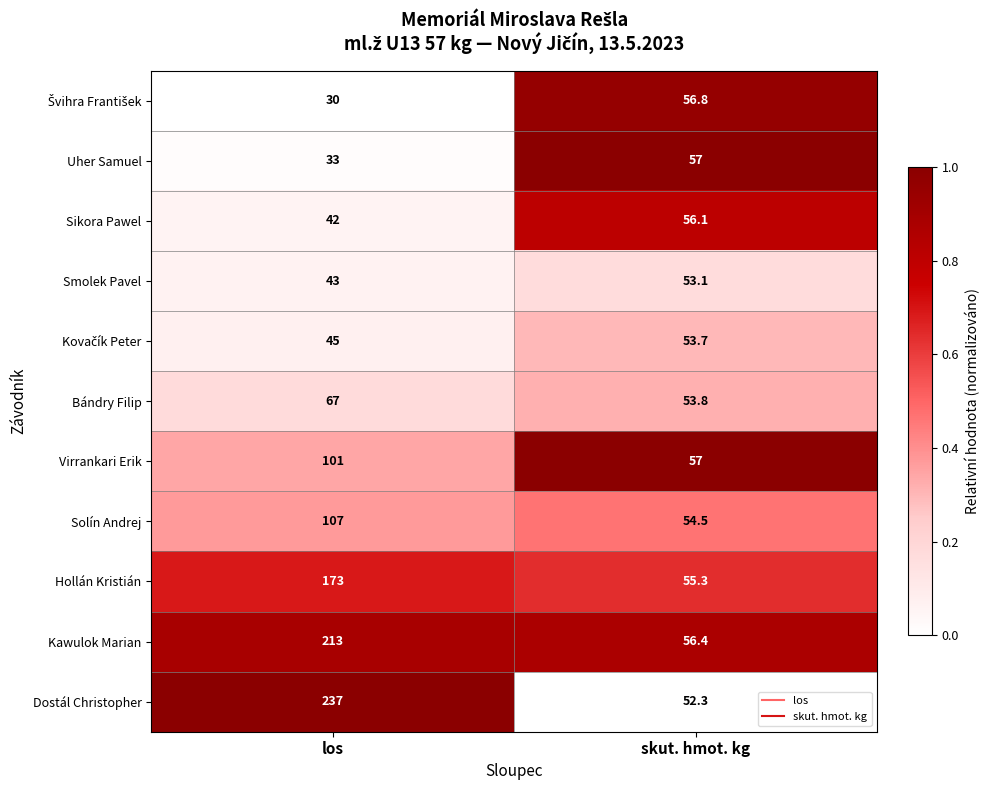

What is the difference between the Dostál Christopher values at los and skut. hmot. kg?

184.7